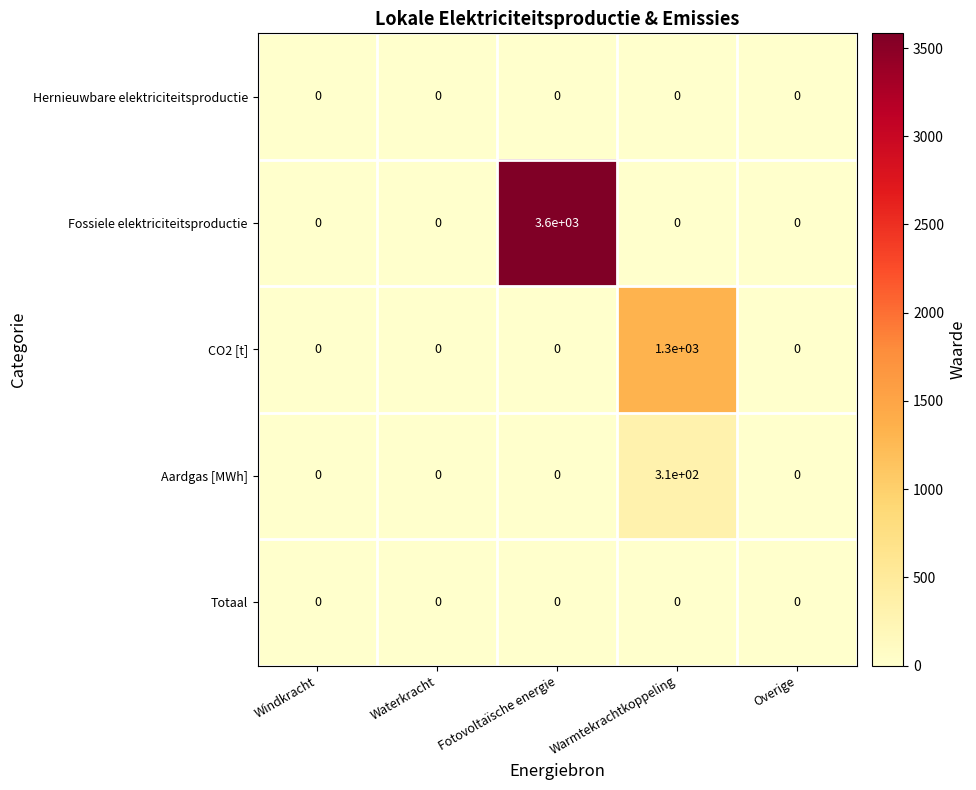

The value of CO2 [t] at Warmtekrachtkoppeling is 2142. True or false?

False